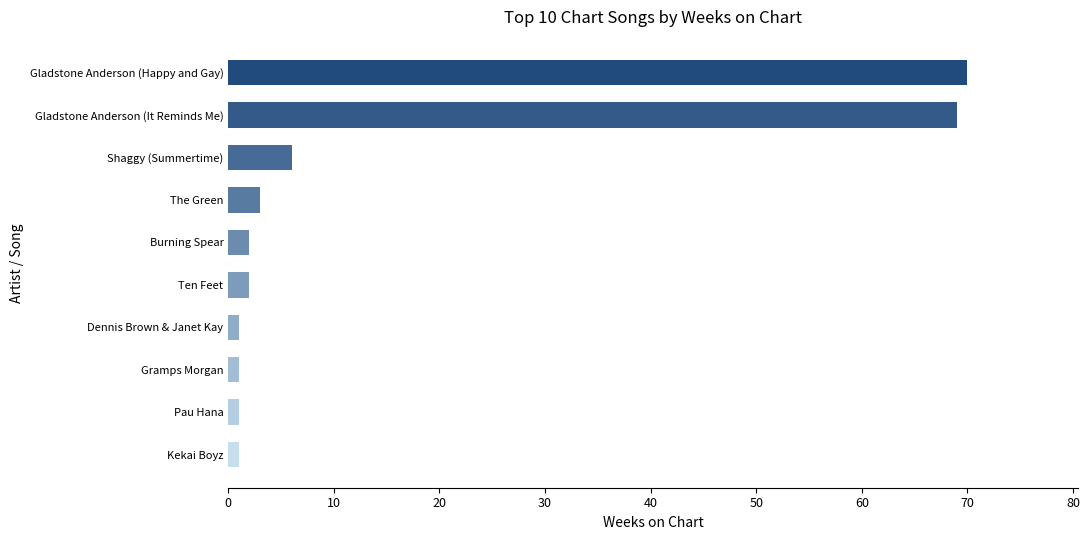

What is the ratio of the value at The Green to the value at Shaggy (Summertime)?

0.5